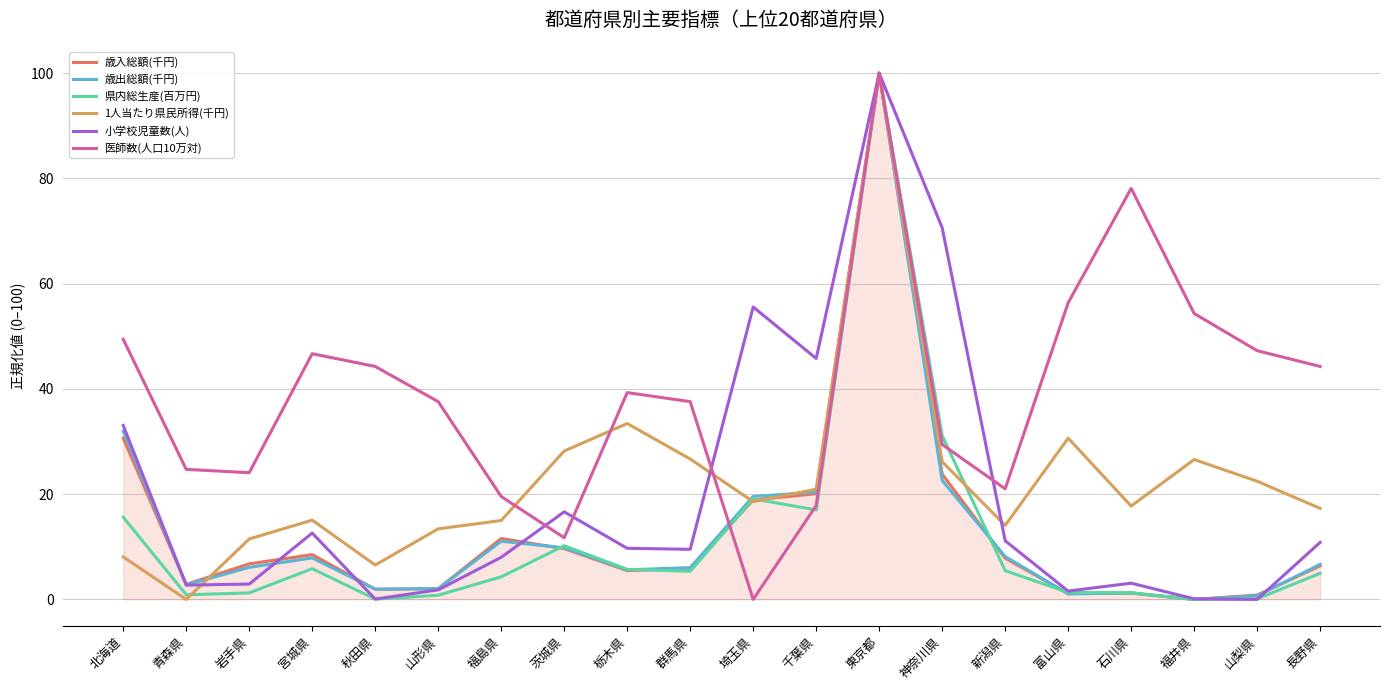

Is it true that 歳出総額(千円) equals 11.8 at 北海道?

False